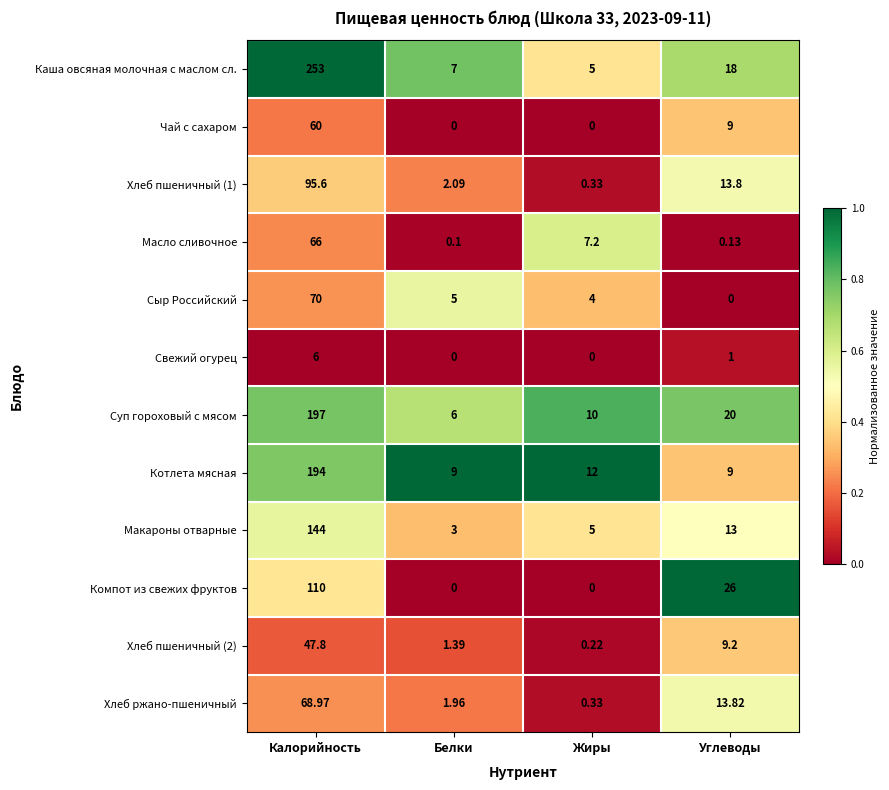

What is the total value across all series at Калорийность?

1312.4